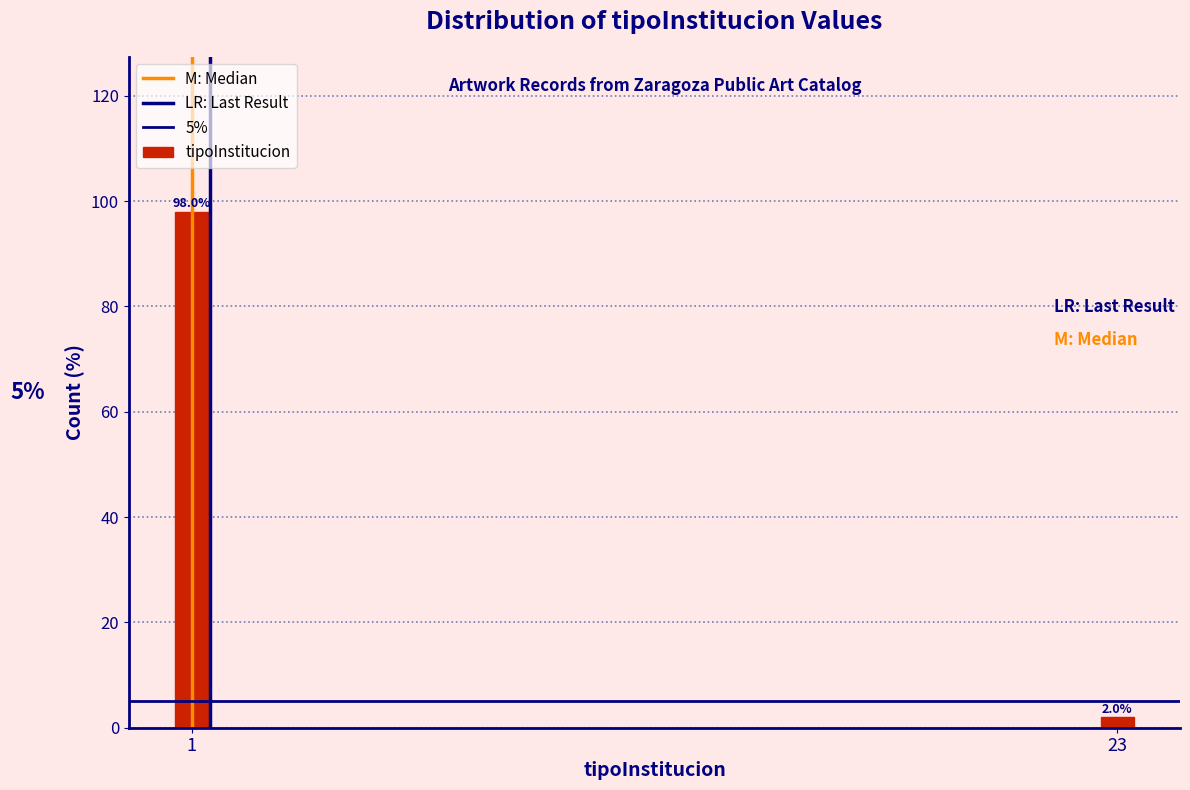

How many data points does each series have?

2